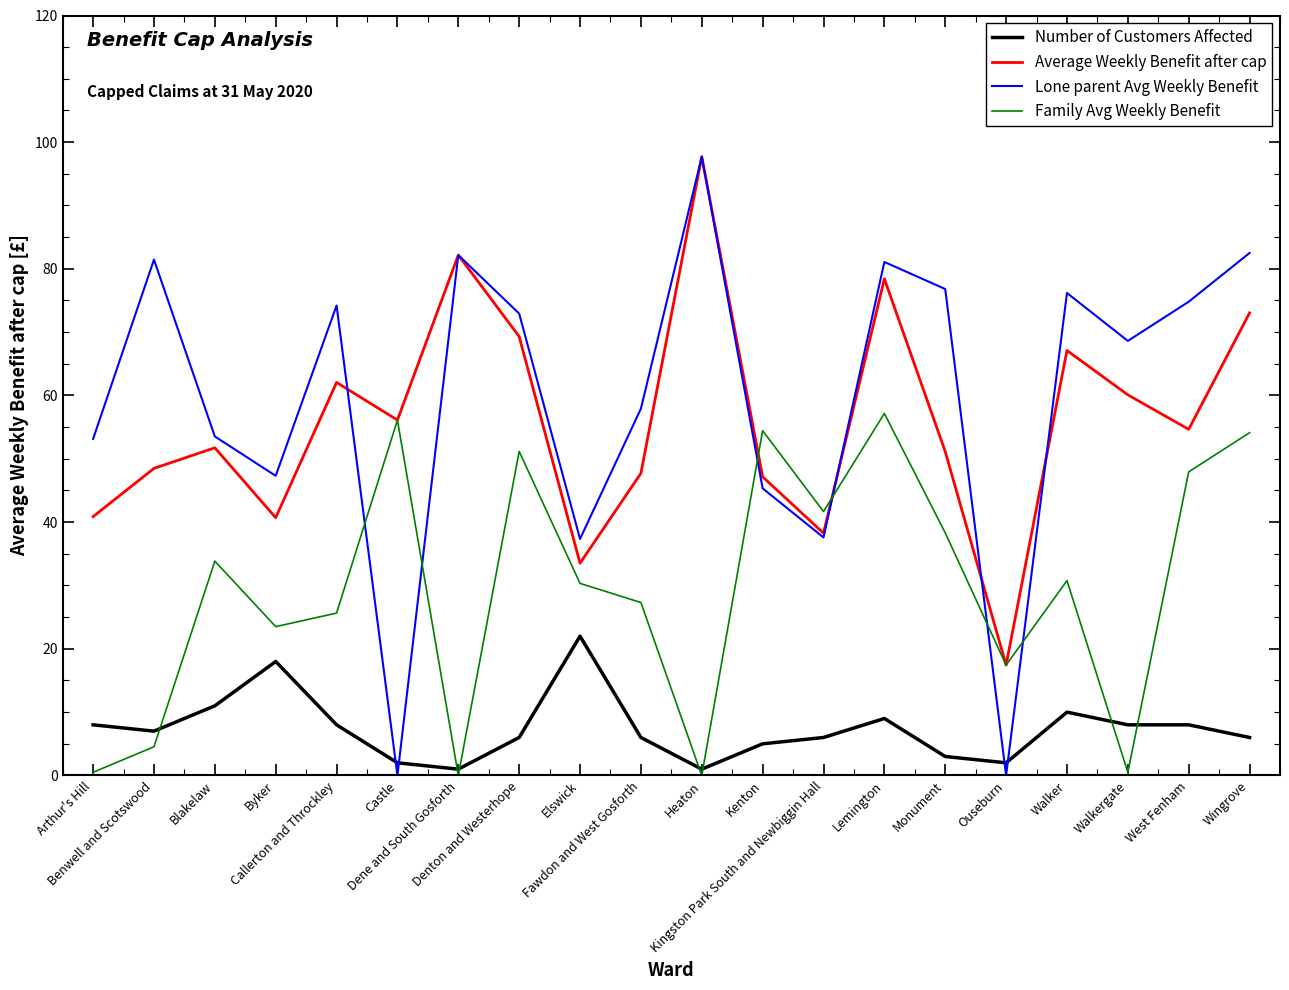

At which category is the sum across all series the highest?

Lemington